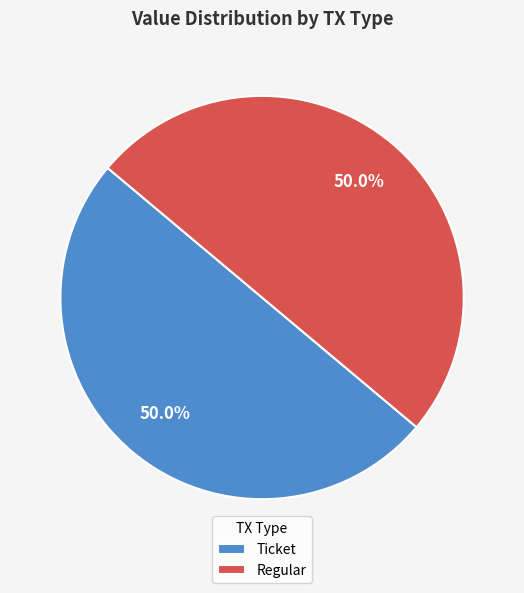

What portion of the pie excludes Ticket?

50.0%